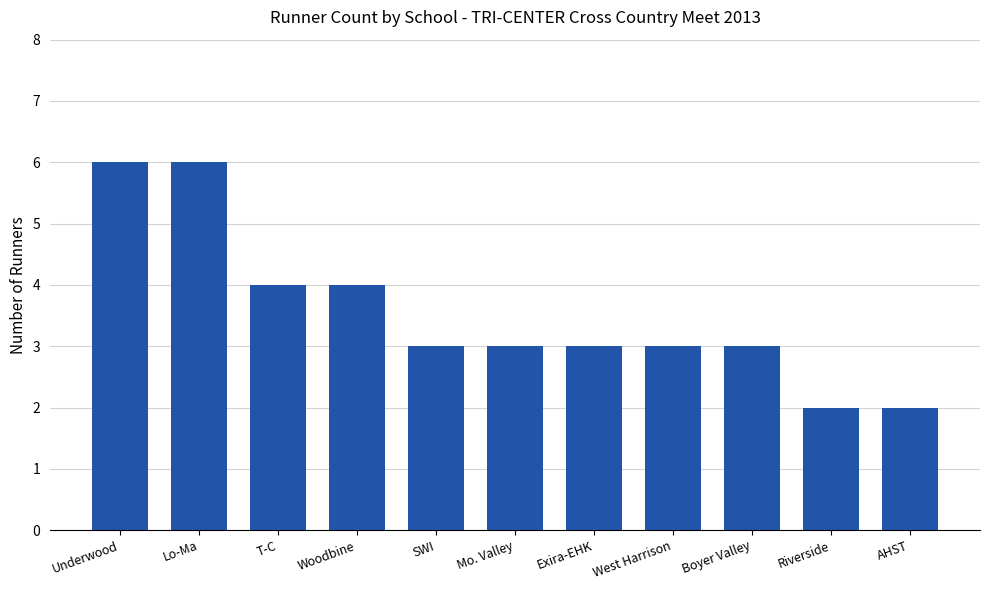

What is the label of the 10th bar from the right?

Lo-Ma